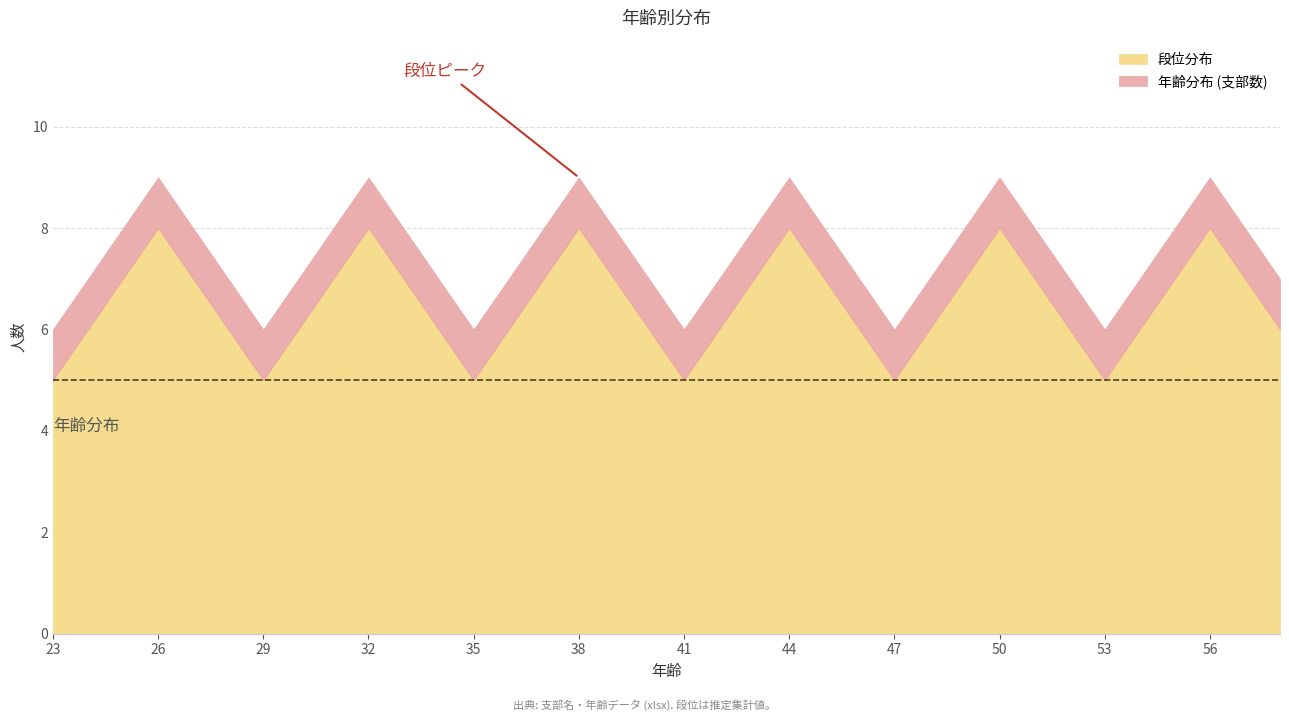

What is the average value of the 年齢分布 (支部数) series?

1